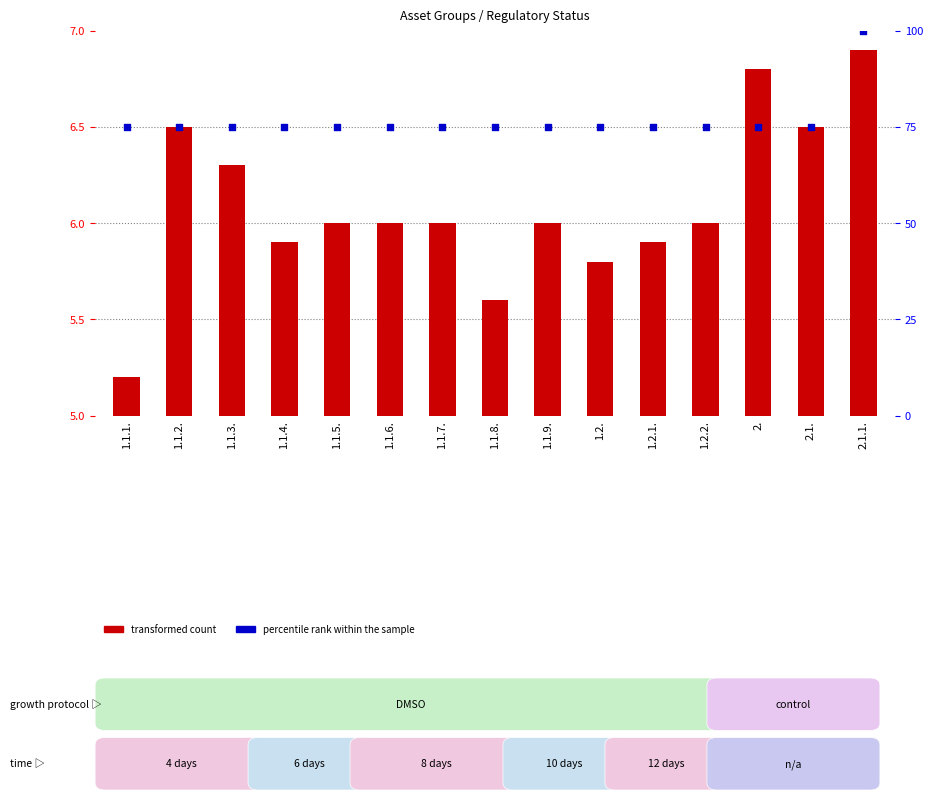

What is the total value across all series at 1.2.1.?

80.9